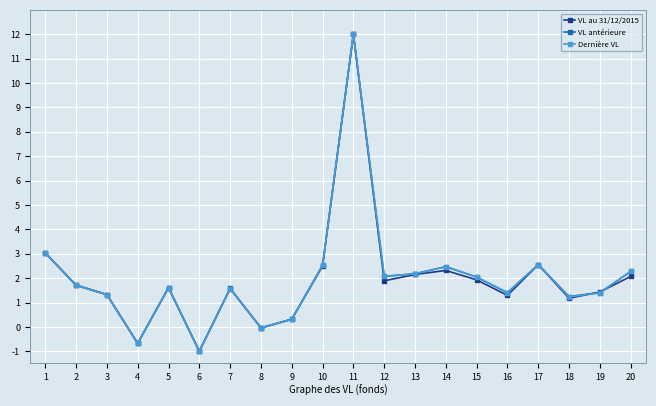

In VL au 31/12/2015, how many points are lower than both neighbors (excluding endpoints)?

6